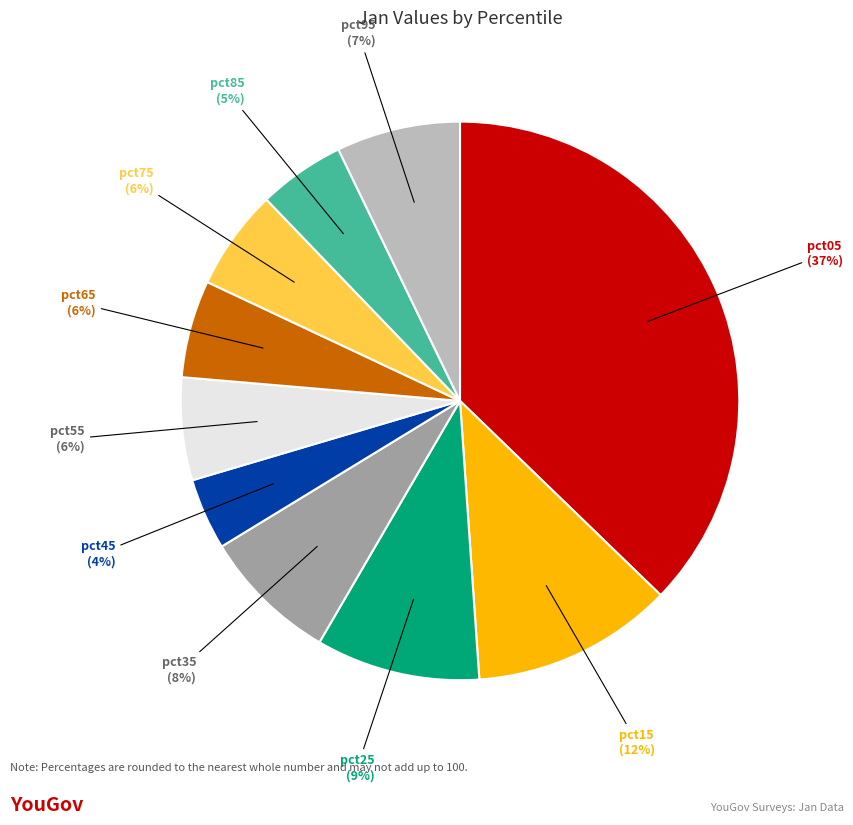

Is pct25 the majority of the pie?

No